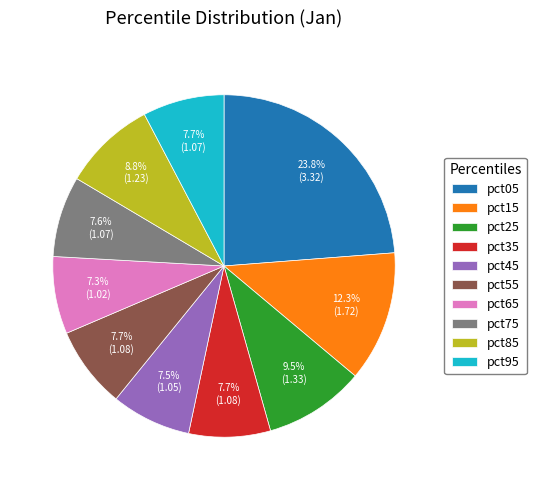

To the nearest percent, what is the difference between the pct15 and pct35 slice percentages?

5%